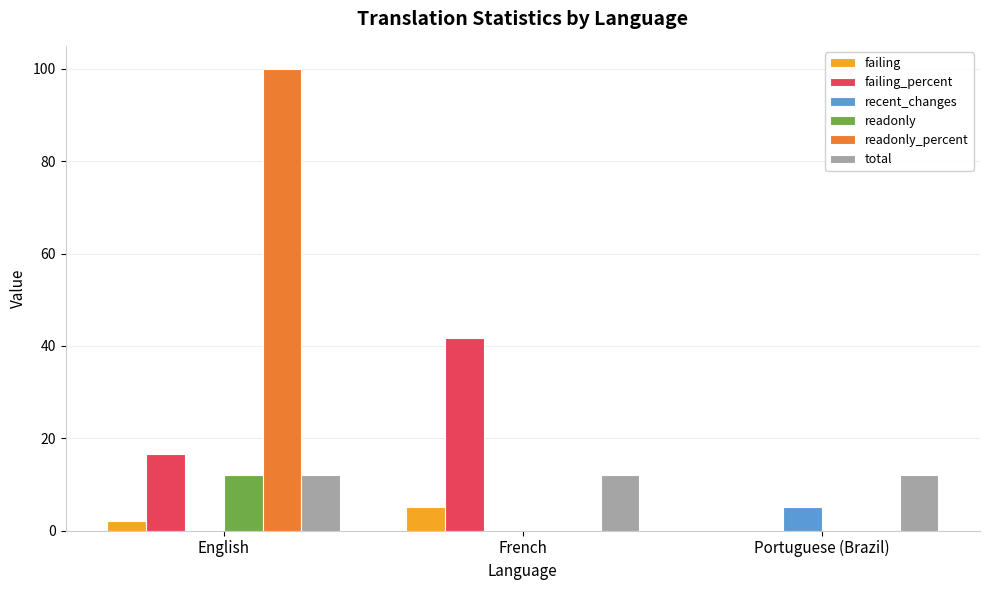

Which category has the highest value across all series?

English